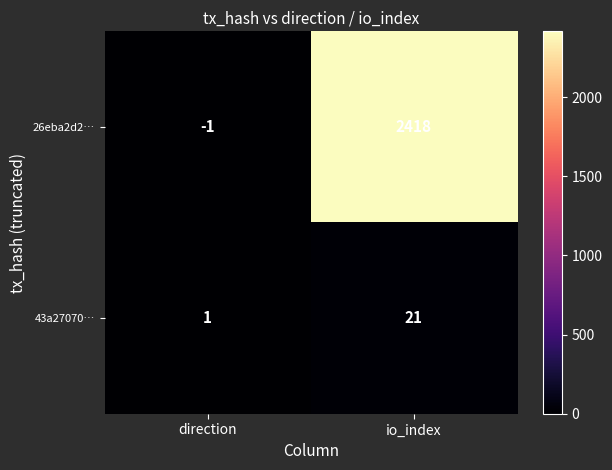

Where is 26eba2d2… nearest to the value 1208?

direction